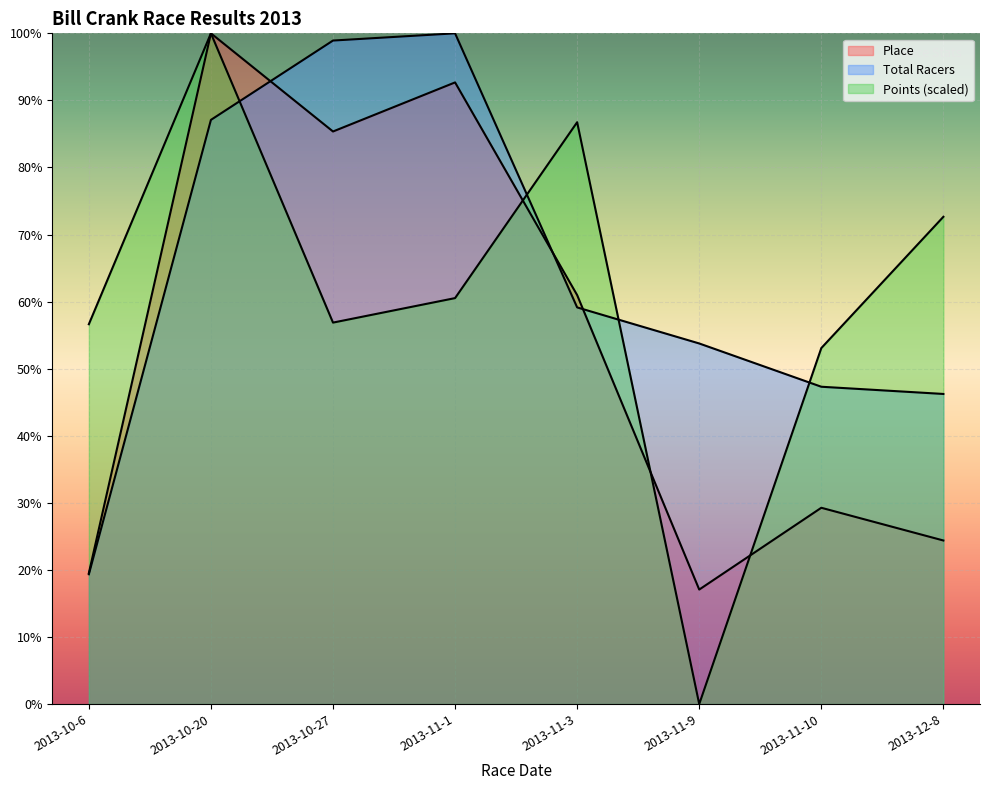

List the series in order of their overall mean, highest first.

Total Racers, Points, Place